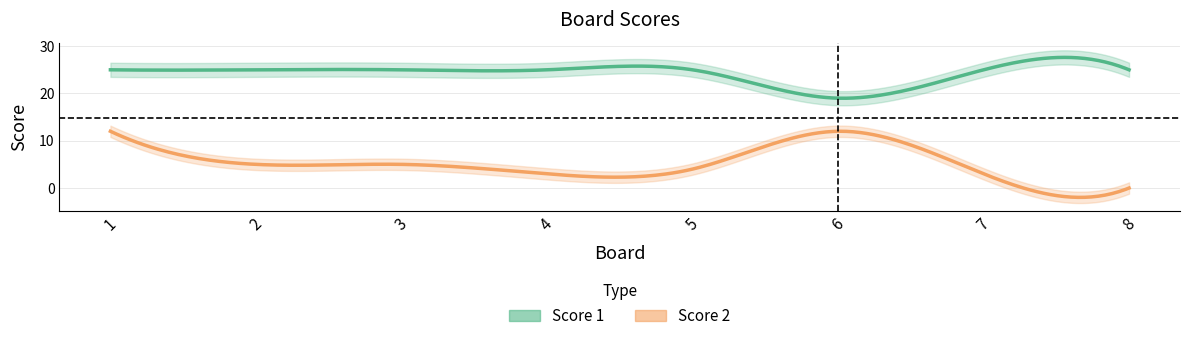

How many data points in Score 2 are less than 5?

4